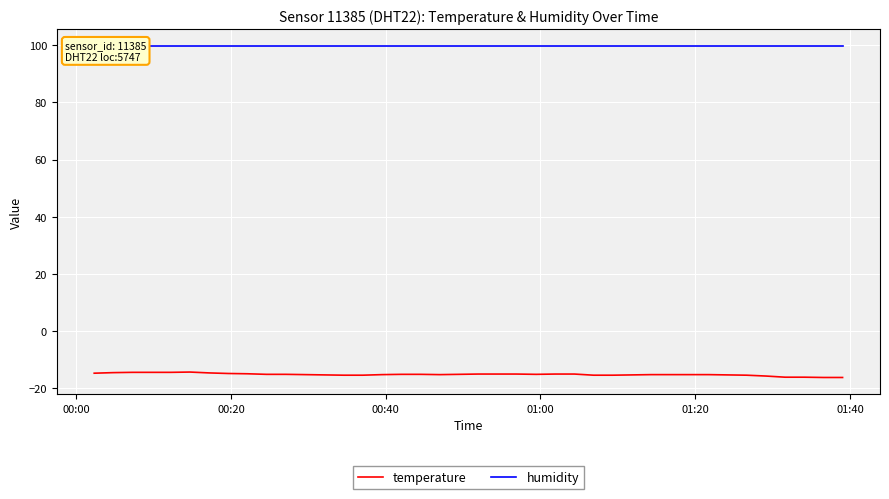

What is the maximum value for temperature?

-14.5